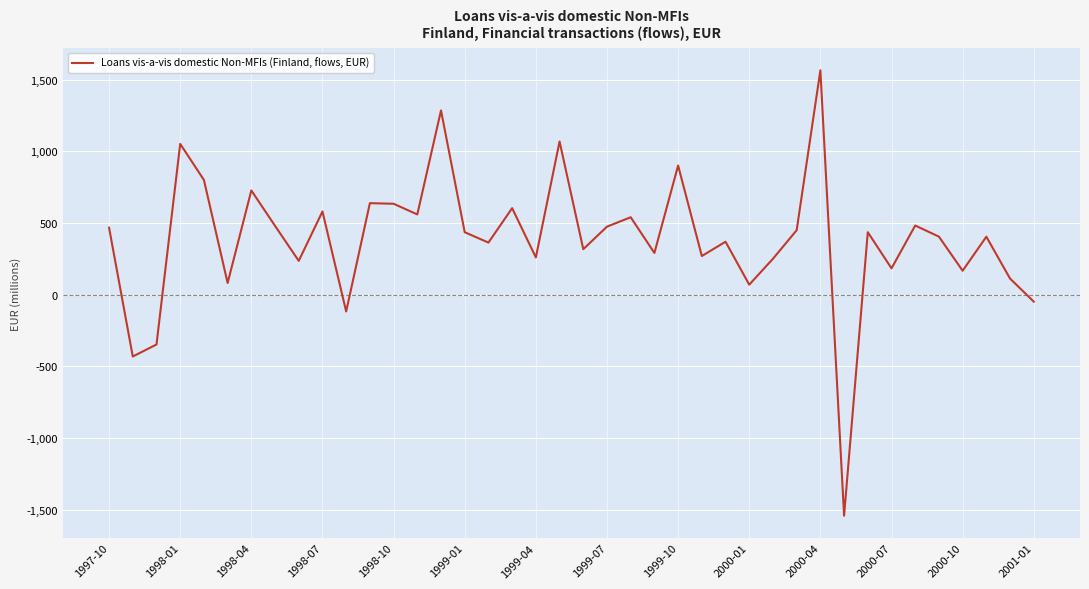

True or false: the data has more than 2 interior local peaks.

True